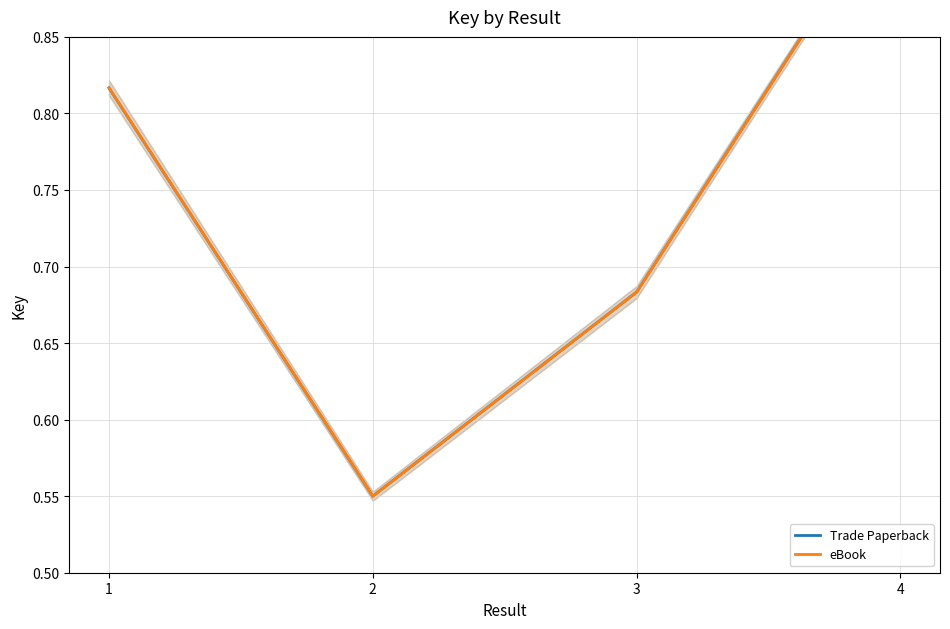

Which series has the widest spread of values?

Trade Paperback